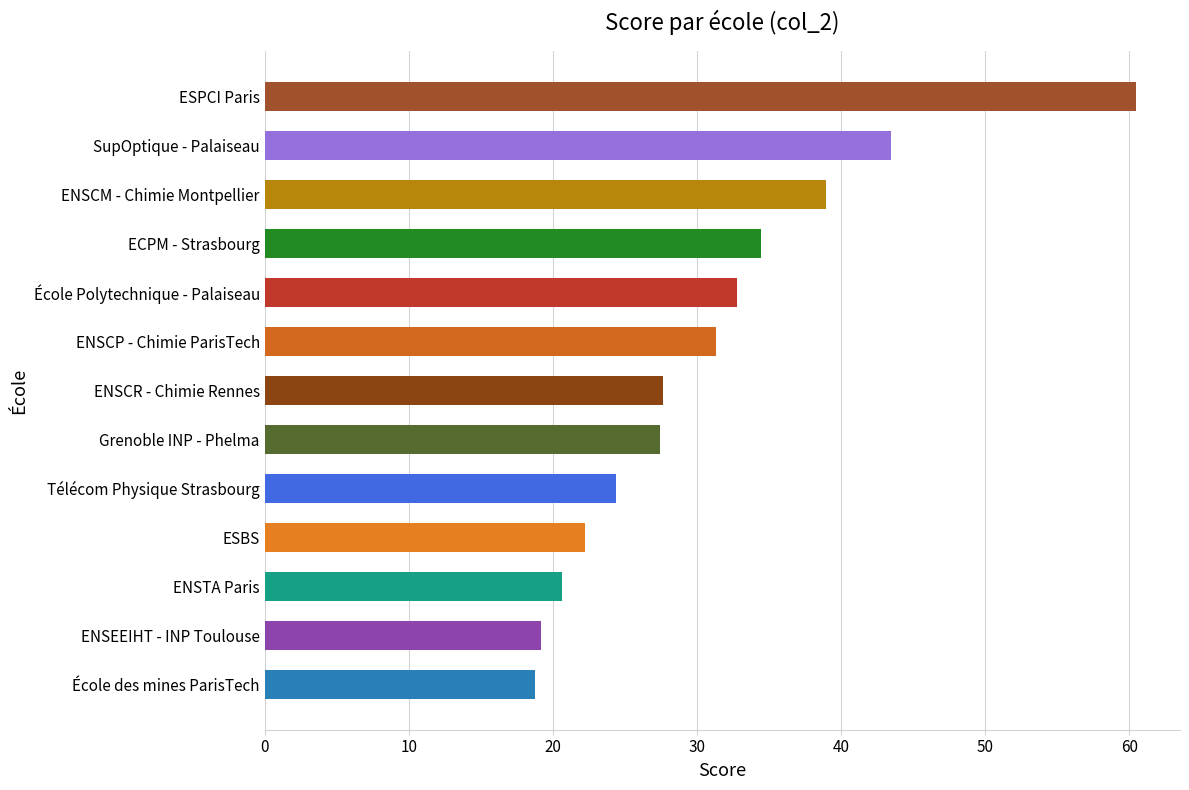

What is the sum of all values?

401.7